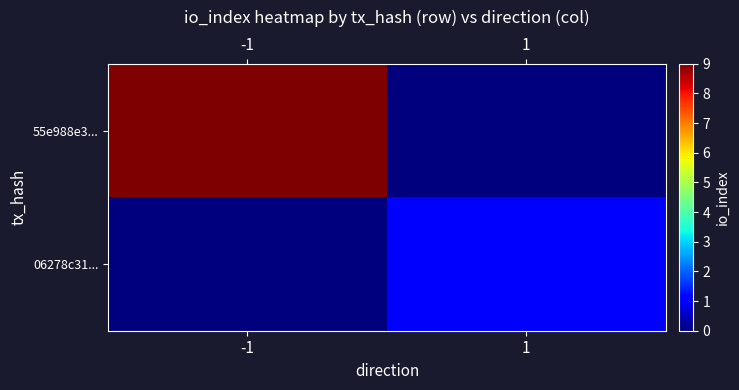

Rank the series at -1 from highest to lowest value.

55e988e3..., 06278c31...